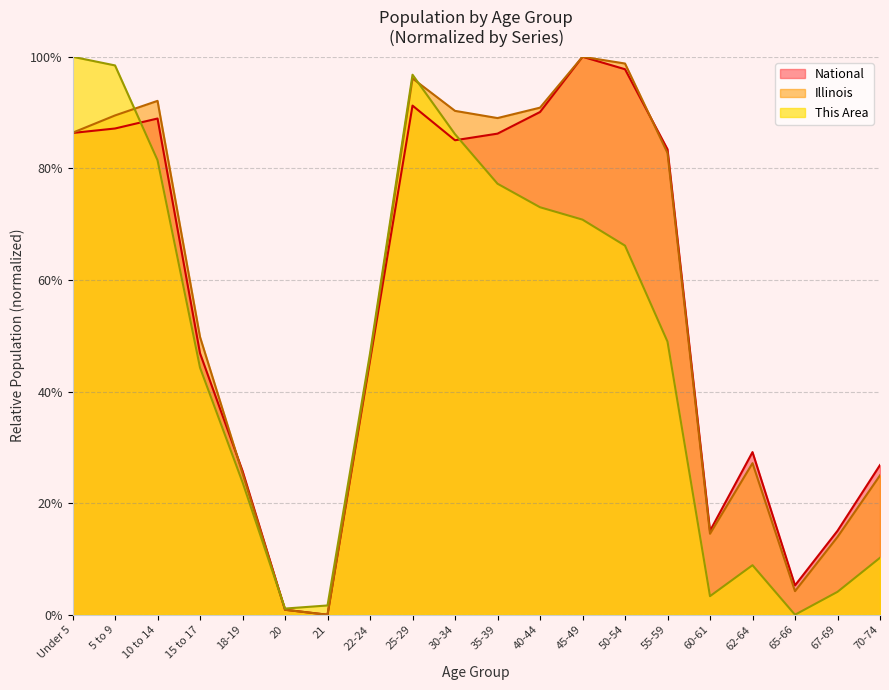

What position from the right is 21?

14